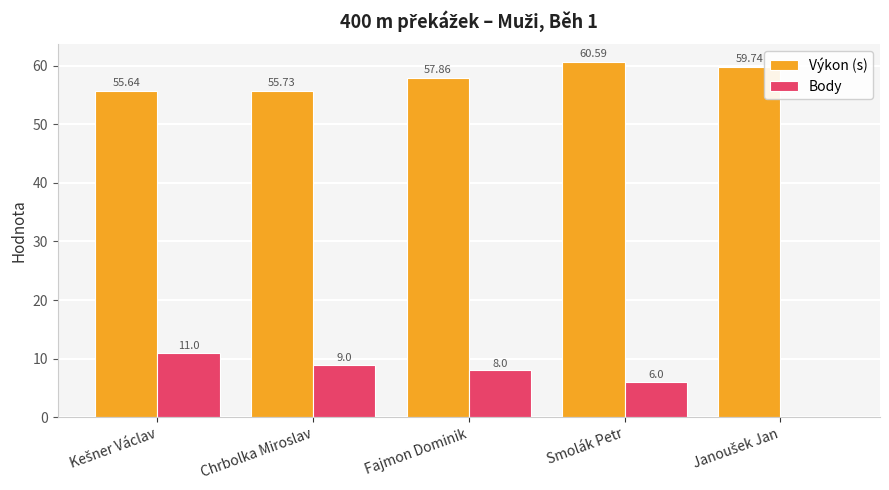

Which series has the largest total across all categories?

Výkon (s)